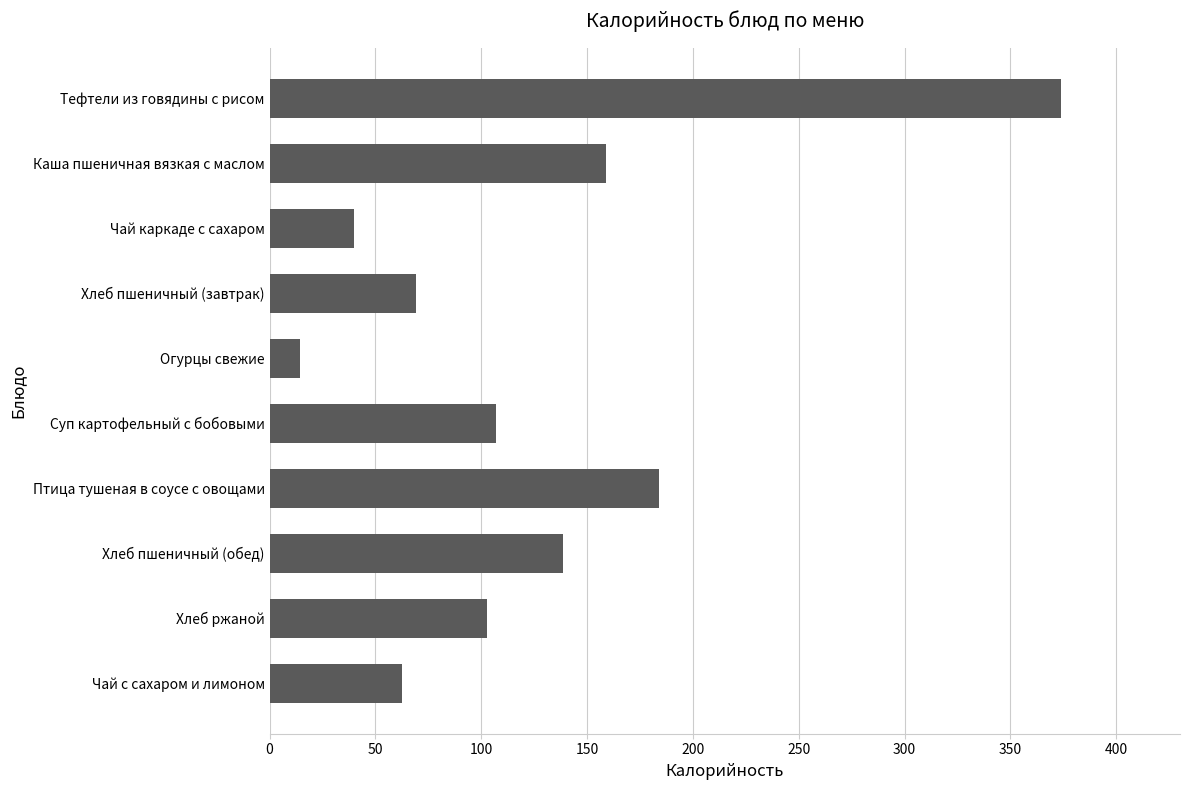

Is it true that the value at Хлеб пшеничный (завтрак) is 69.2?

True